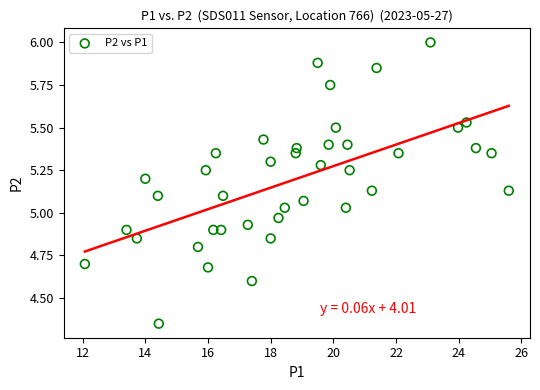

What is the range of X values (max minus min)?

13.5